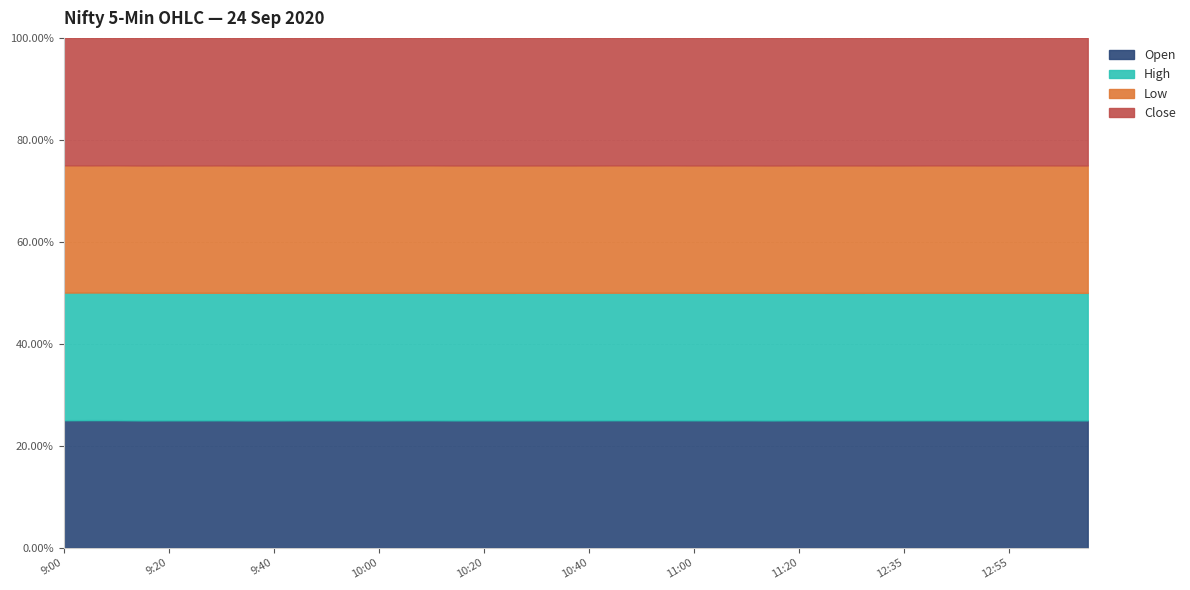

List the labels in order of Open value, largest first.

10:45, 10:40, 10:35, 11:20, 9:00, 11:30, 10:30, 11:25, 10:50, 10:55, 11:10, 10:05, 11:15, 12:40, 10:25, 12:35, 11:05, 11:00, 9:05, 10:10, 9:45, 10:20, 12:30, 12:45, 9:50, 10:00, 12:50, 12:55, 9:55, 13:00, 9:40, 10:15, 13:10, 13:05, 9:10, 9:30, 9:25, 9:35, 9:20, 9:15